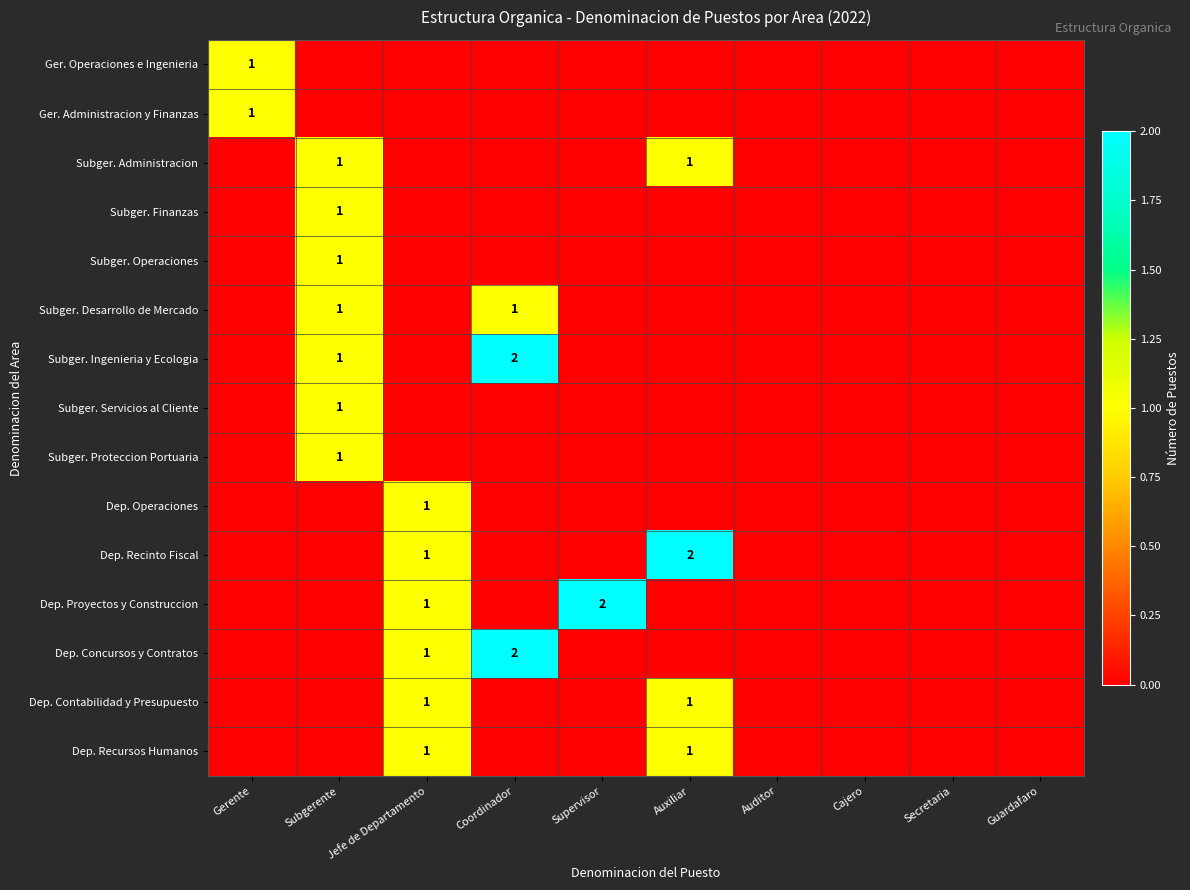

True or false: Subger. Ingenieria y Ecologia has a value of 2 at Coordinador.

True